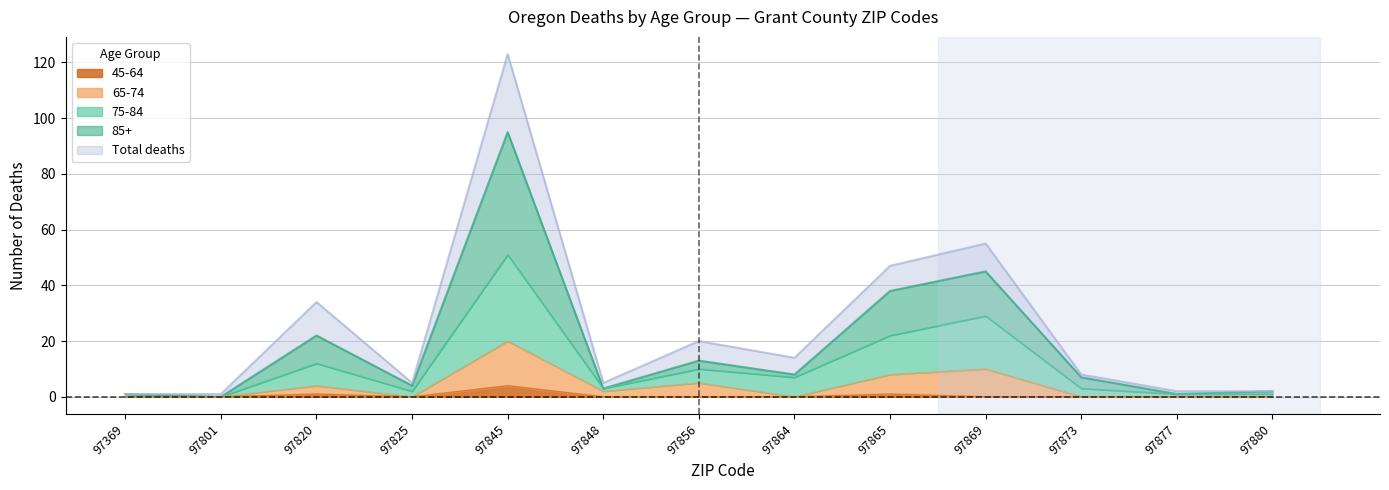

Which category has the highest value across all series?

97845